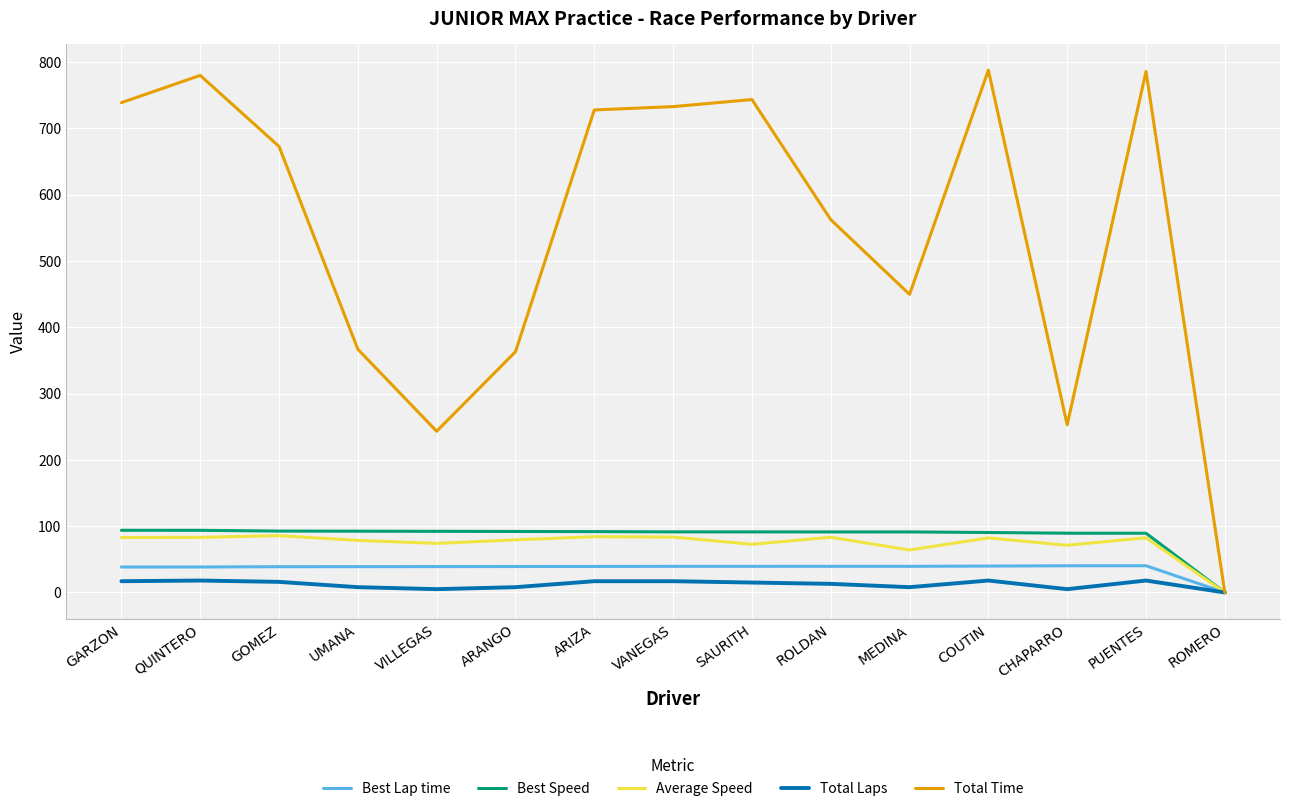

Which series has the largest total across all categories?

Total Time